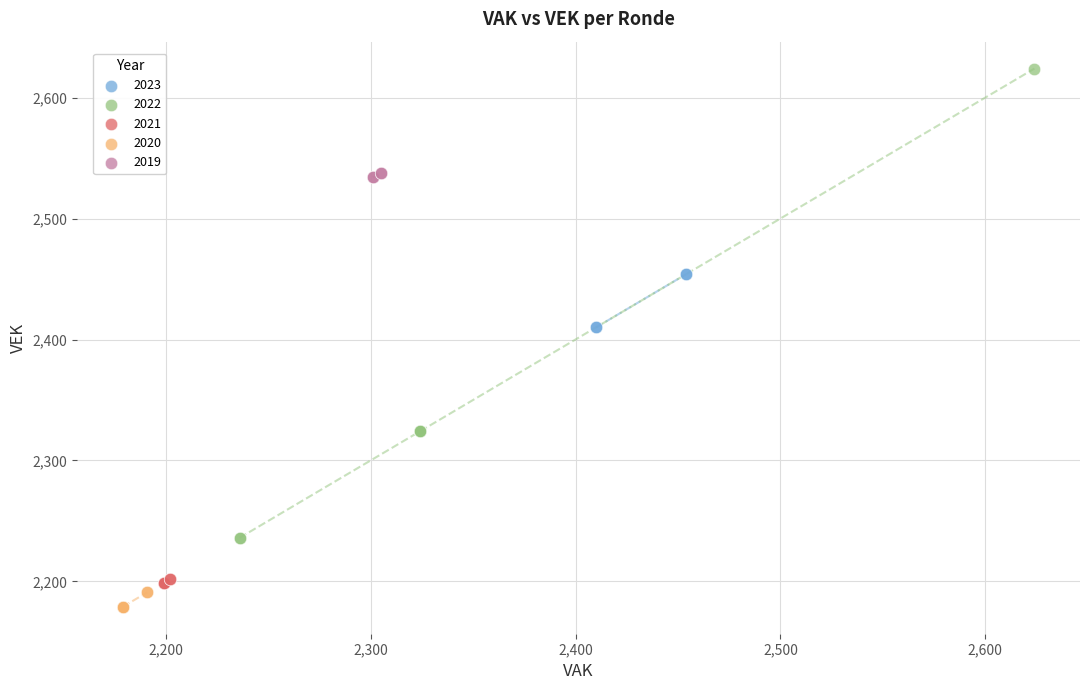

Which series contains the lowest Y value?

2020